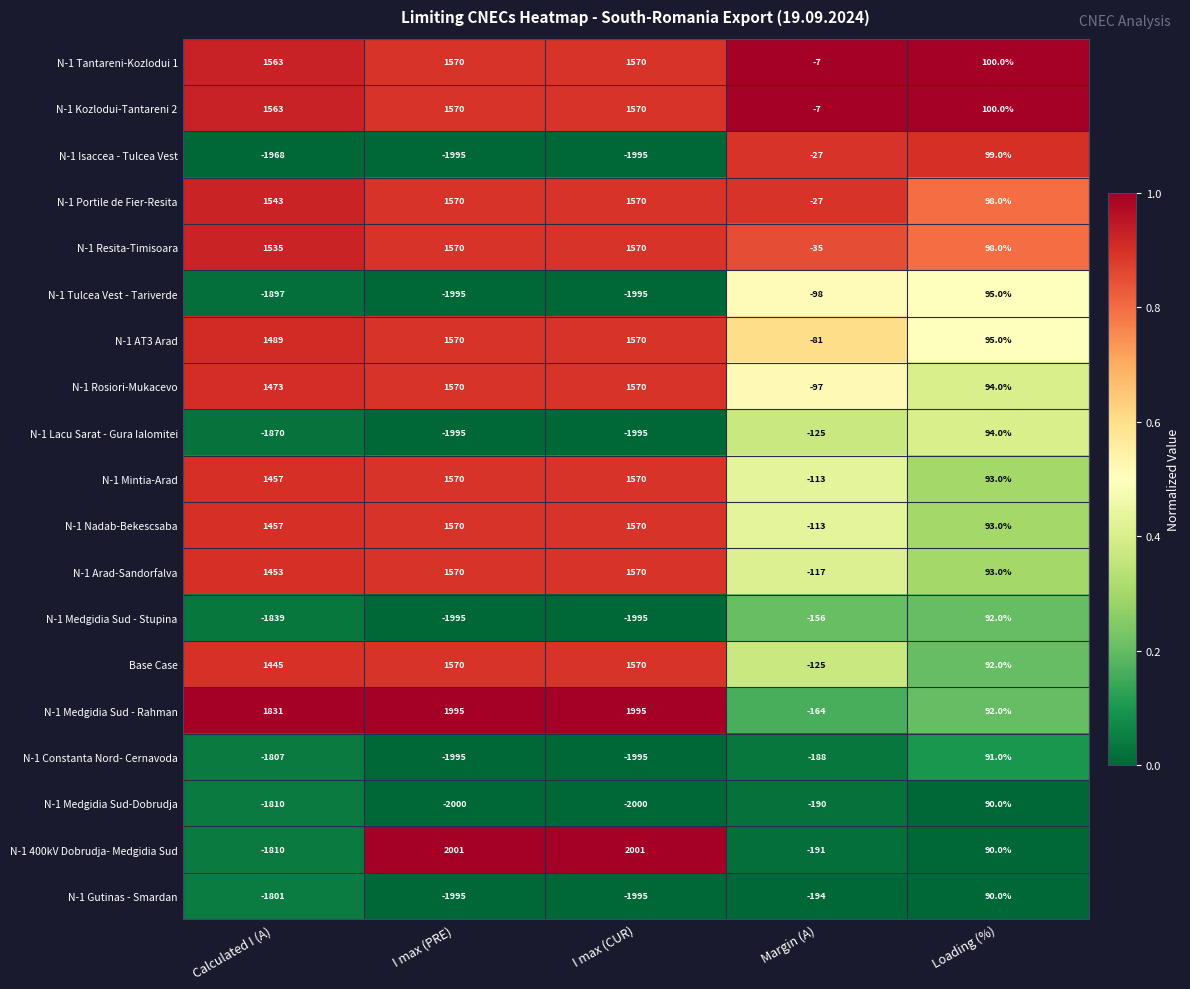

Read the N-1 Medgidia Sud-Dobrudja value at I max (CUR).

-2000